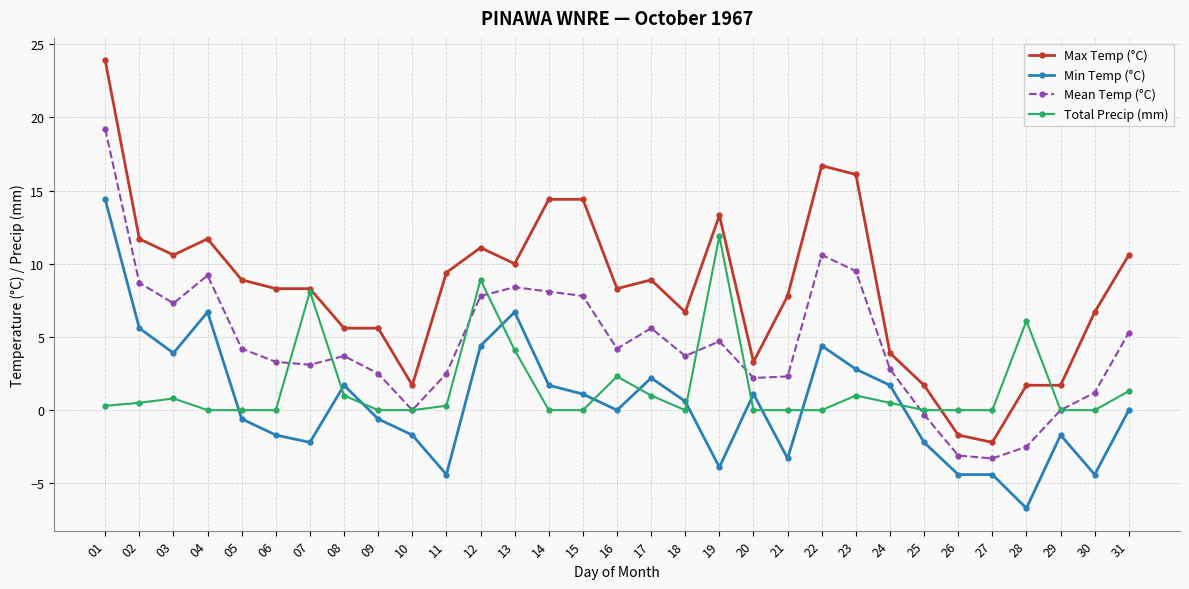

What is the value of the Total Precip (mm) point at the 19th from the left?

11.9